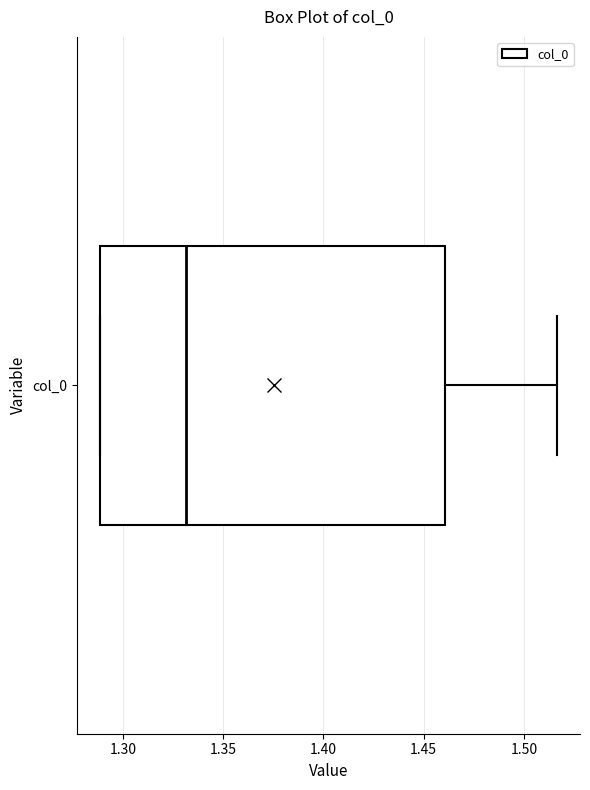

Read this box plot against the x-axis: the position of the median line, the range covered by the box, and the ends of both whiskers. The values are not printed on the chart, so give them approximately, as read against the axis.

median 1.330, box 1.290 to 1.460, whiskers 1.290 to 1.515